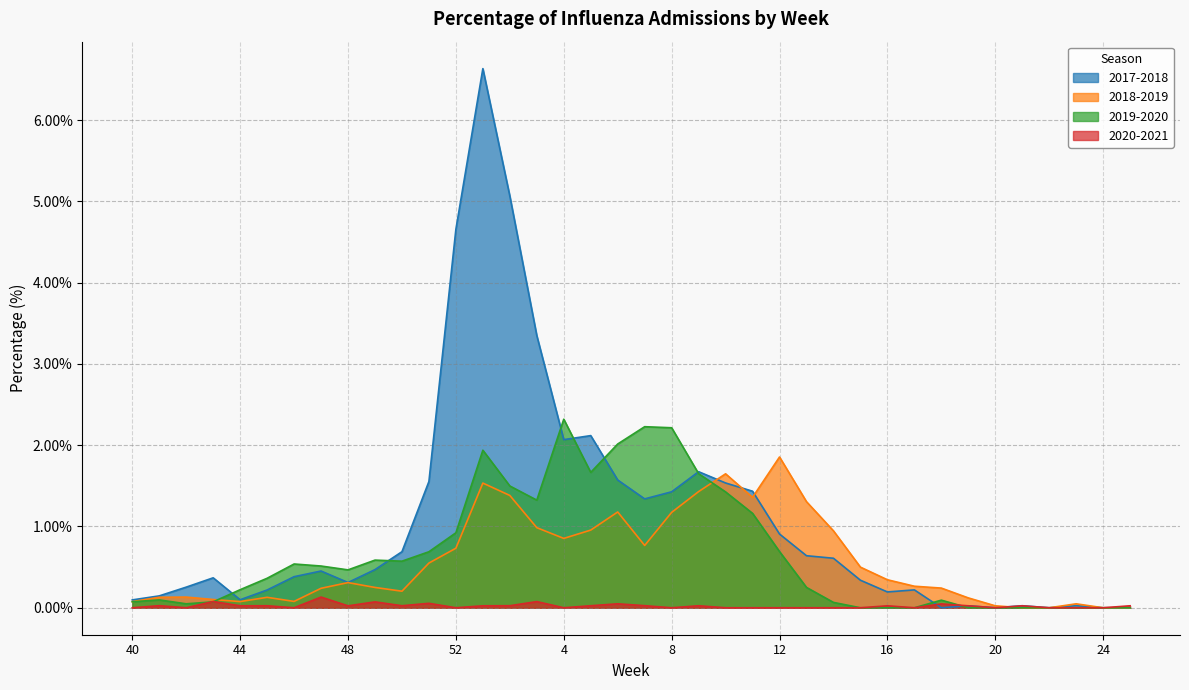

At which category does 2017-2018 reach its first local peak?

43